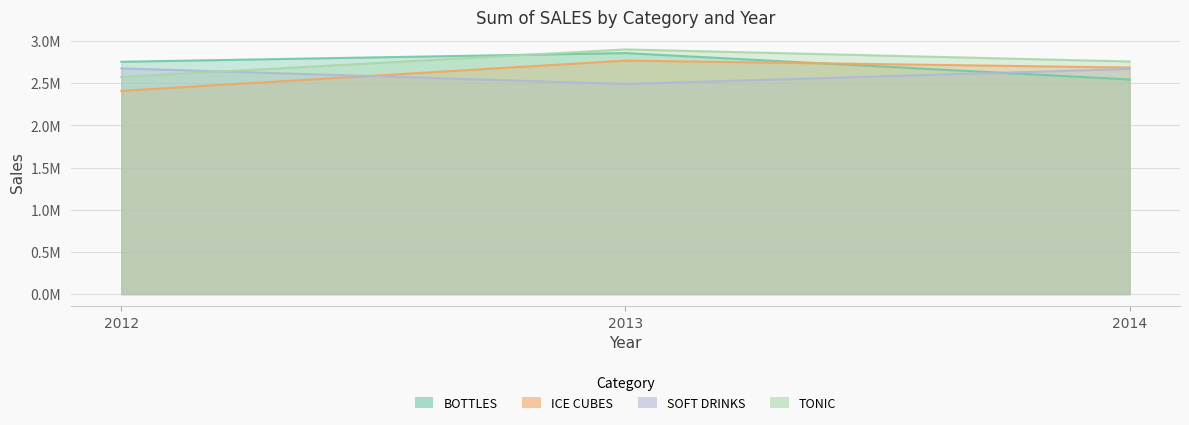

Rank the categories by TONIC value from lowest to highest.

2012, 2014, 2013